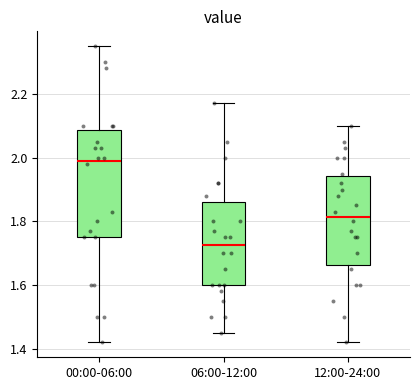

Which box's median line is the highest?

00:00-06:00